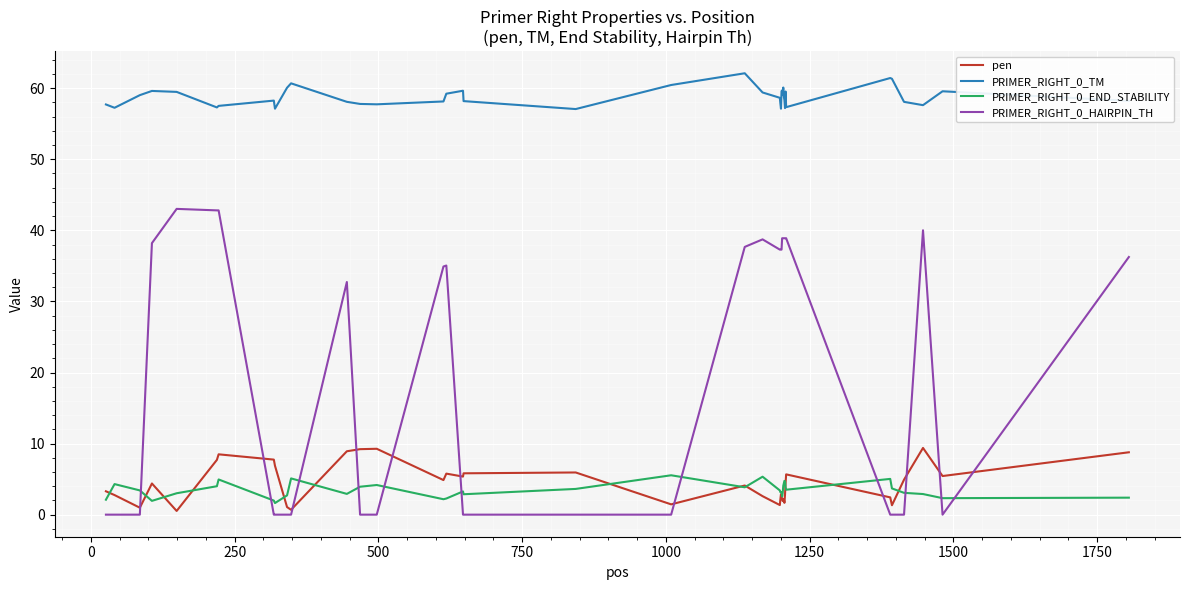

What are all the series names shown in the legend?

pen, PRIMER_RIGHT_0_TM, PRIMER_RIGHT_0_END_STABILITY, PRIMER_RIGHT_0_HAIRPIN_TH